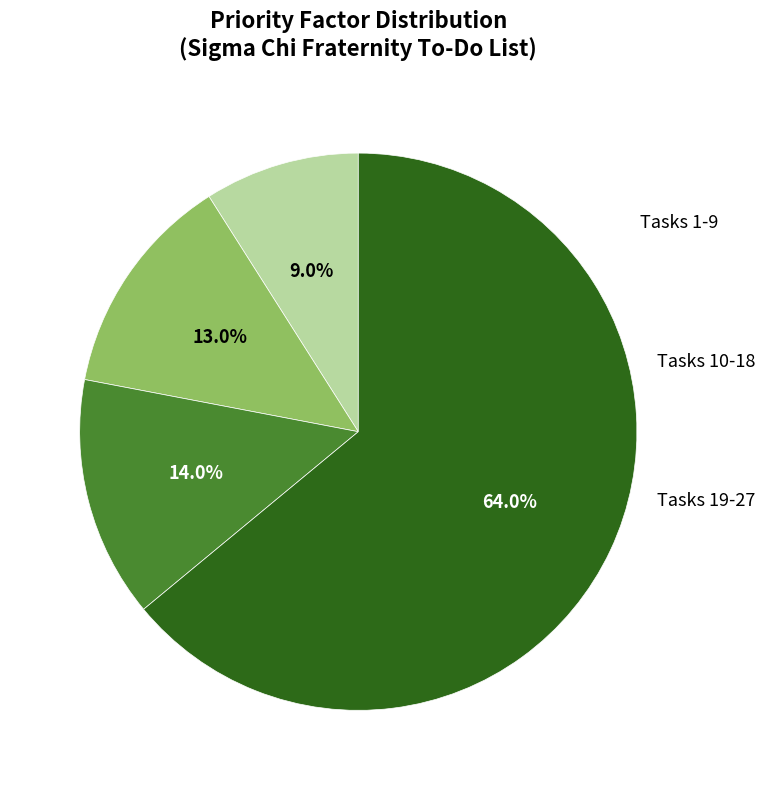

Count the number of slices in the pie.

4